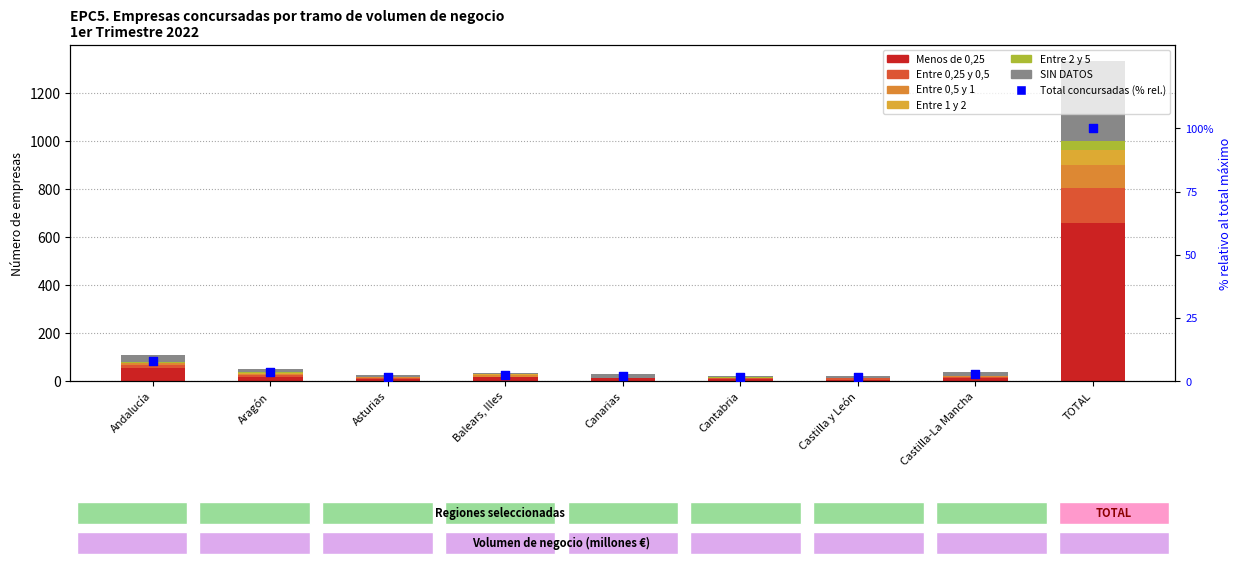

At how many categories does at least one series exceed 136?

1